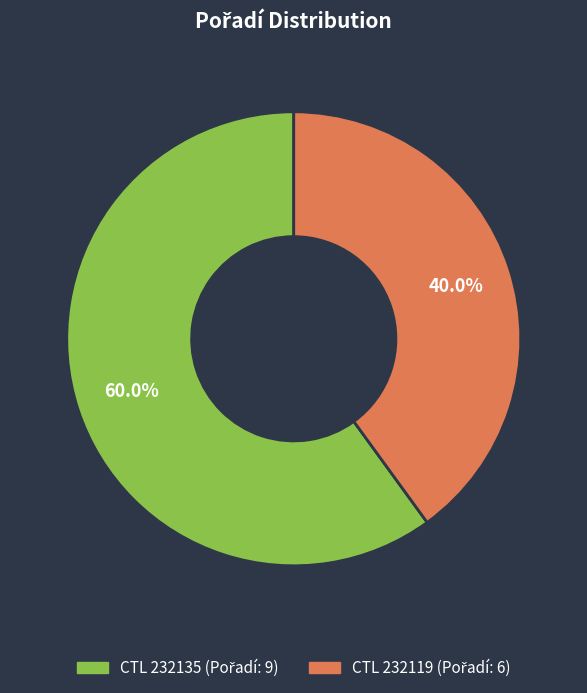

Is there a majority slice in this chart?

Yes